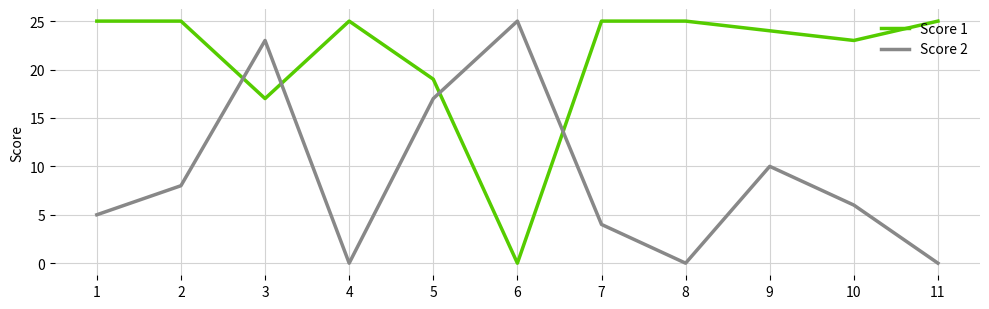

What is the spread (max minus min) of values at 1?

20